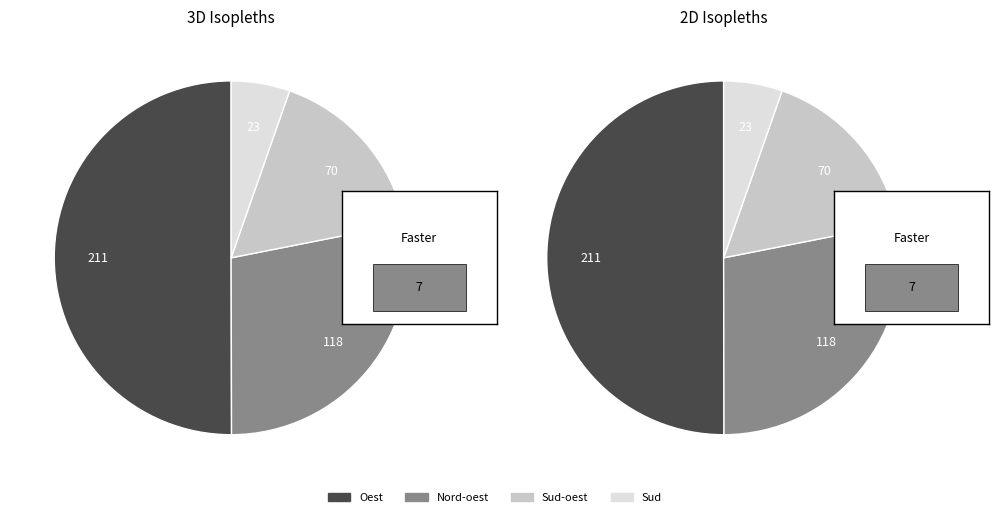

Is Sud the majority of the pie?

No